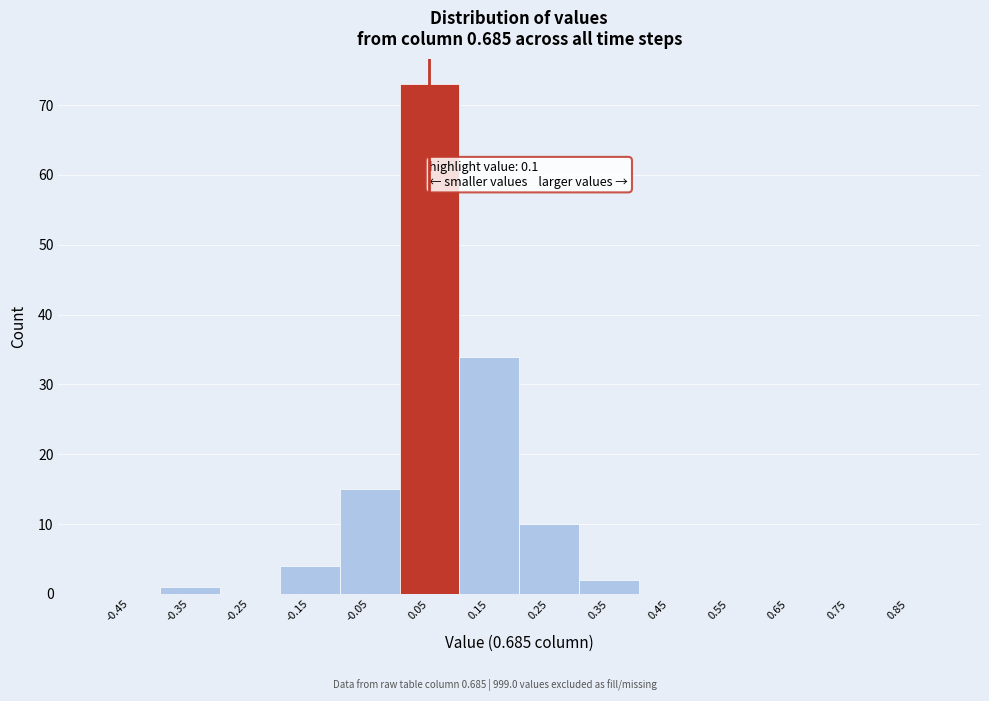

Reading left to right, list all the values displayed in this chart.

-0.45=0	-0.35=1	-0.25=0	-0.15=4	-0.05=15	0.05=73	0.15=34	0.25=10	0.35=2	0.45=0	0.55=0	0.65=0	0.75=0	0.85=0